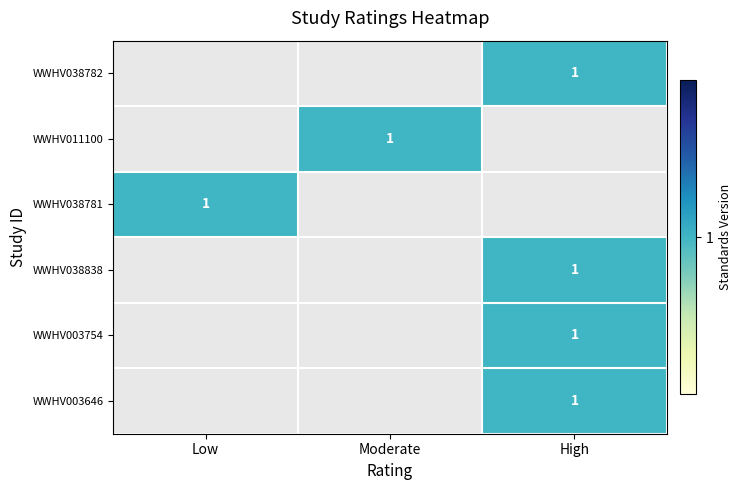

The WWHV038782 series shows 0 at High. True or false?

False